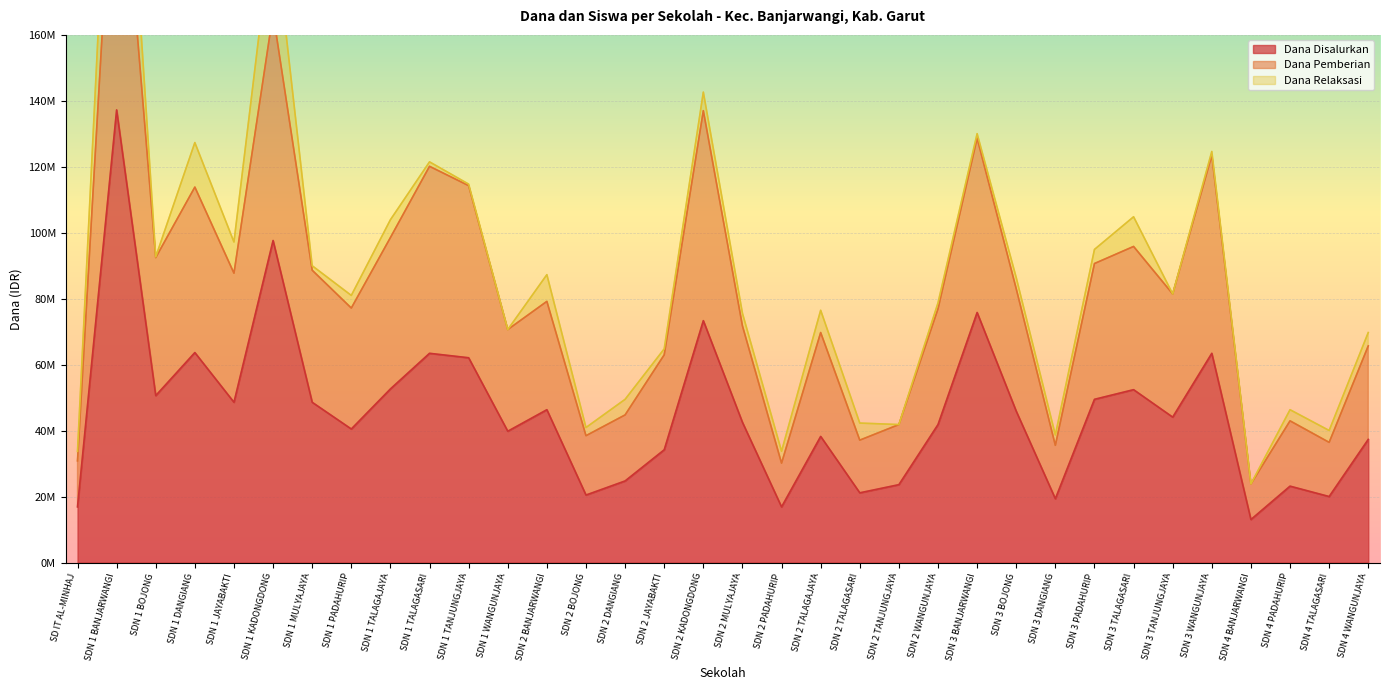

How many categories are shown in the chart?

34